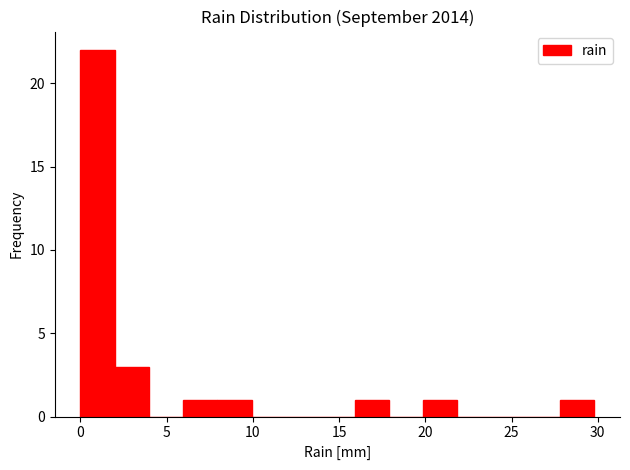

Around what value on the x-axis is the tallest bar? Give the approximate position of its centre, as read against the axis.

1.0